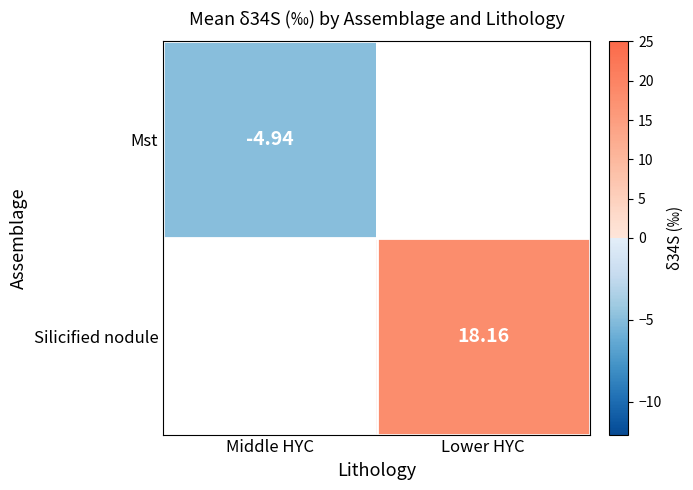

The value of Mst at Middle HYC is -7.6. True or false?

False